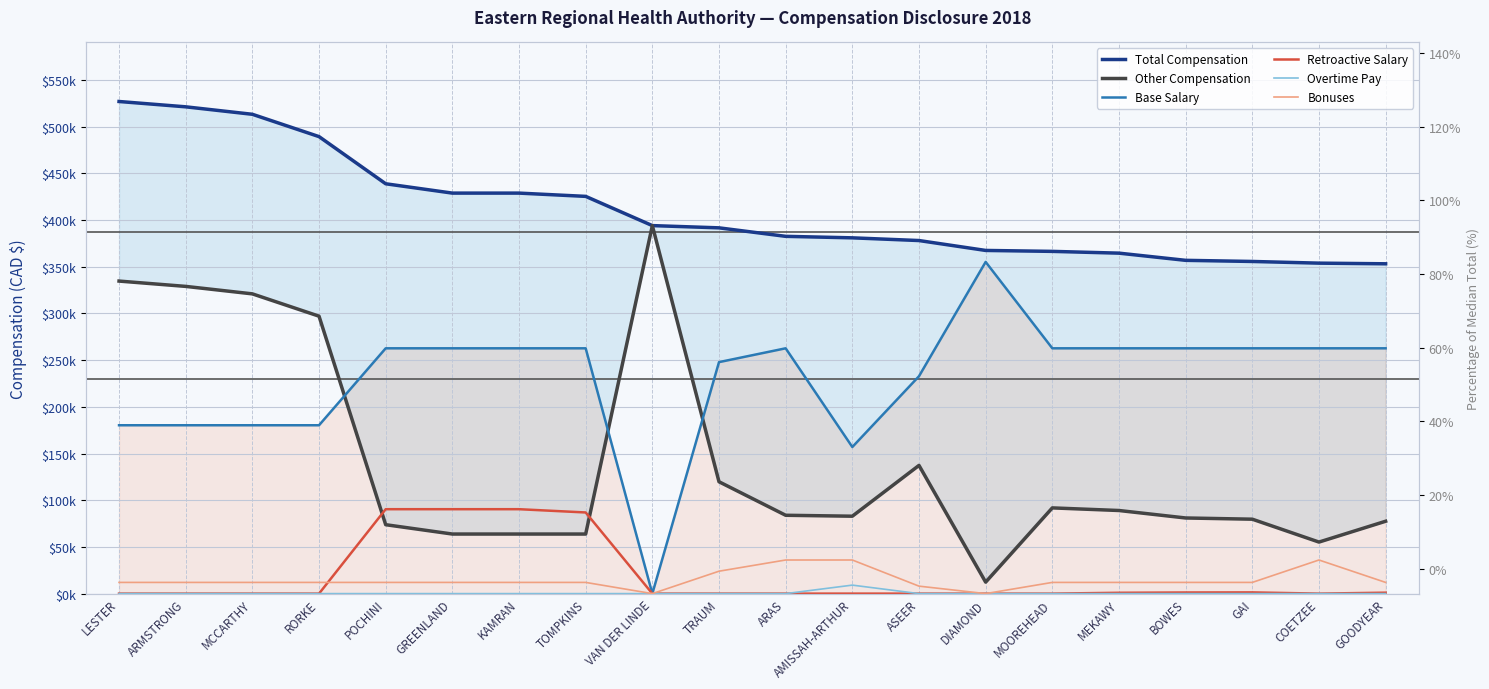

At which label is Other Compensation closest to 203200?

ASEER